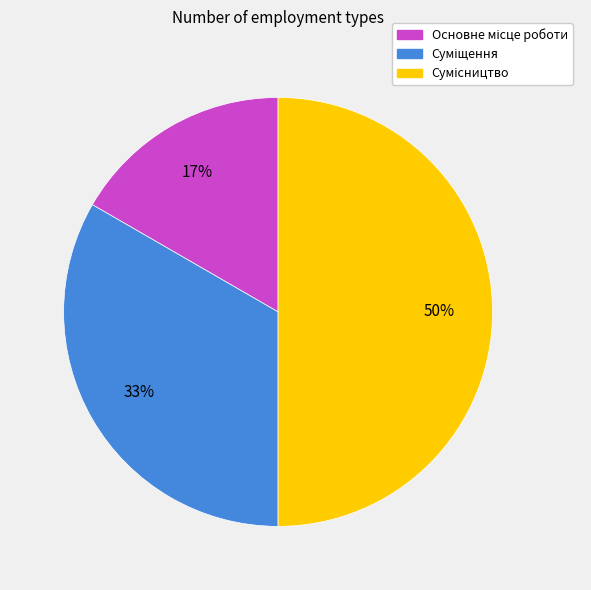

How many slices are in this pie chart?

3